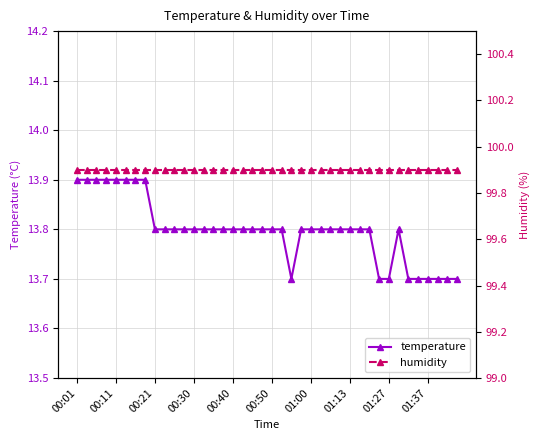

True or false: humidity and temperature intersect in this chart.

False